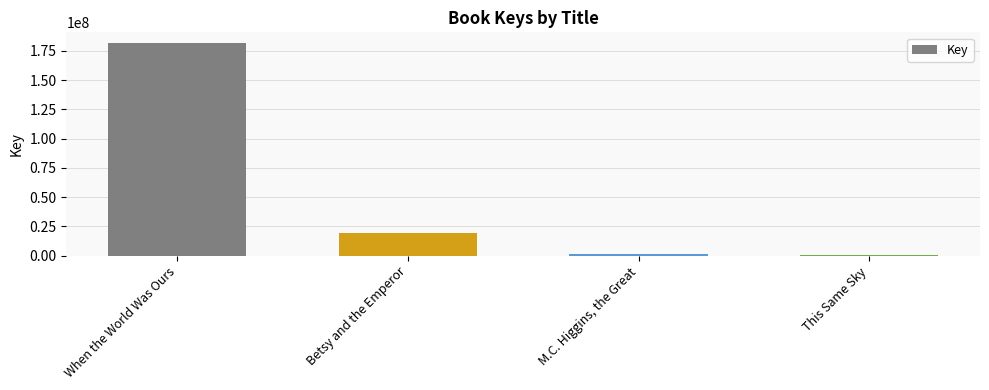

What is the sum of all values?

203022424